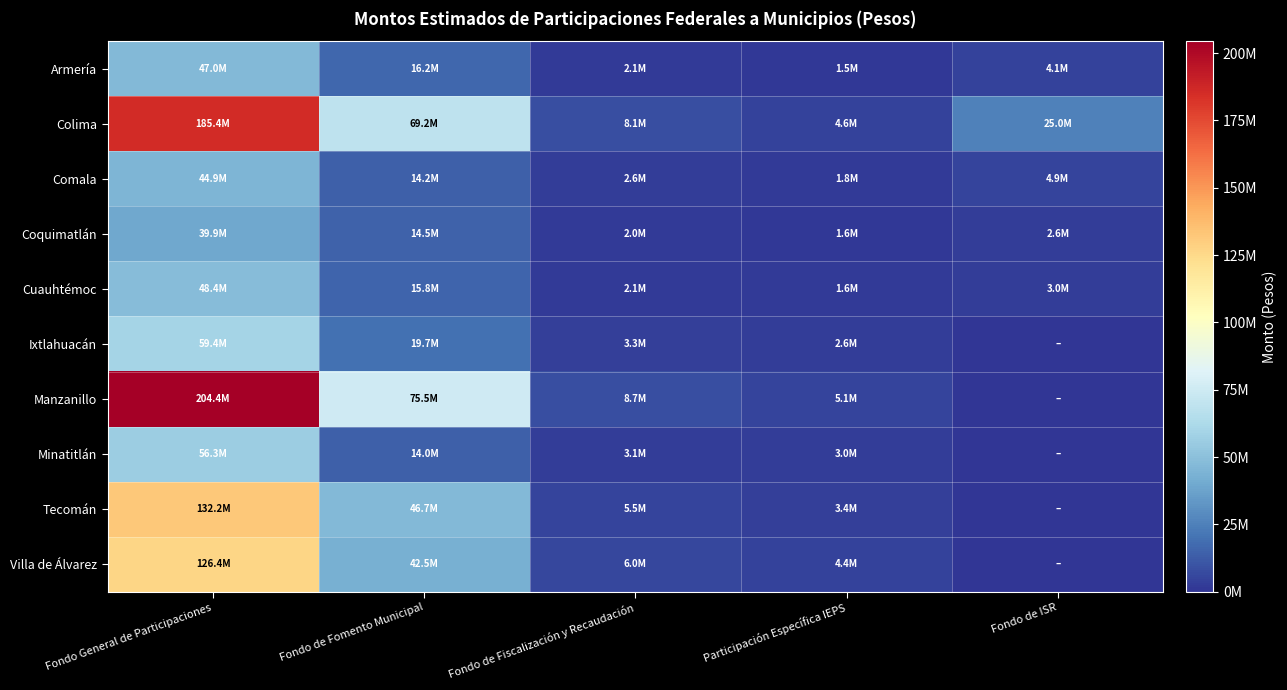

Reading left to right, what are all the values shown in this chart?

Armería: Fondo General de Participaciones=47009657.1	Fondo de Fomento Municipal=16209498.6	Fondo de Fiscalización y Recaudación=2050546.6	Participación Específica IEPS=1458868.3	Fondo de ISR=4131799.4
Colima: Fondo General de Participaciones=185408272.8	Fondo de Fomento Municipal=69234242.3	Fondo de Fiscalización y Recaudación=8053431.3	Participación Específica IEPS=4614149.2	Fondo de ISR=25000000.1
Comala: Fondo General de Participaciones=44918239.1	Fondo de Fomento Municipal=14237118.4	Fondo de Fiscalización y Recaudación=2630410.4	Participación Específica IEPS=1841928.1	Fondo de ISR=4939999.7
Coquimatlán: Fondo General de Participaciones=39850628.3	Fondo de Fomento Municipal=14544971.5	Fondo de Fiscalización y Recaudación=1990527.9	Participación Específica IEPS=1563616.6	Fondo de ISR=2566343.9
Cuauhtémoc: Fondo General de Participaciones=48420317.9	Fondo de Fomento Municipal=15808579.4	Fondo de Fiscalización y Recaudación=2139548.7	Participación Específica IEPS=1622277.1	Fondo de ISR=3000000.2
Ixtlahuacán: Fondo General de Participaciones=59444658.4	Fondo de Fomento Municipal=19708500.1	Fondo de Fiscalización y Recaudación=3331824.3	Participación Específica IEPS=2629982.5	Fondo de ISR=0.0
Manzanillo: Fondo General de Participaciones=204448066.2	Fondo de Fomento Municipal=75534927.8	Fondo de Fiscalización y Recaudación=8674591.8	Participación Específica IEPS=5072380.8	Fondo de ISR=0.0
Minatitlán: Fondo General de Participaciones=56324766.6	Fondo de Fomento Municipal=13970754.4	Fondo de Fiscalización y Recaudación=3114116.0	Participación Específica IEPS=3032550.0	Fondo de ISR=0.0
Tecomán: Fondo General de Participaciones=132210197.7	Fondo de Fomento Municipal=46717472.0	Fondo de Fiscalización y Recaudación=5500601.9	Participación Específica IEPS=3445989.5	Fondo de ISR=0.0
Villa de Álvarez: Fondo General de Participaciones=126359570.7	Fondo de Fomento Municipal=42529631.5	Fondo de Fiscalización y Recaudación=5980074.8	Participación Específica IEPS=4361683.6	Fondo de ISR=0.0